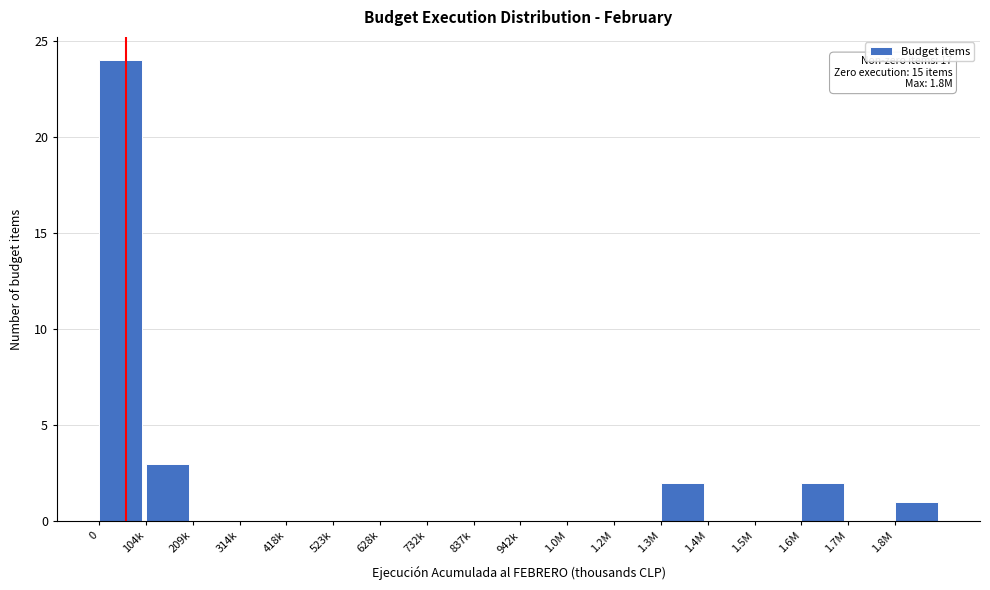

Reading left to right, extract all data points from this chart.

0=24	104k=3	209k=0	314k=0	418k=0	523k=0	628k=0	732k=0	837k=0	942k=0	1.0M=0	1.2M=0	1.3M=2	1.4M=0	1.5M=0	1.6M=2	1.7M=0	1.8M=1